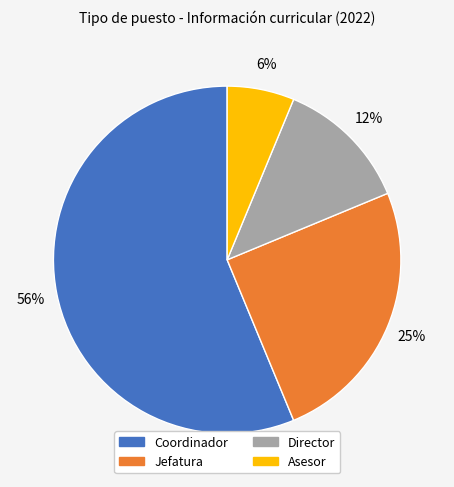

What percentage is the Asesor slice, to the nearest percent?

6%